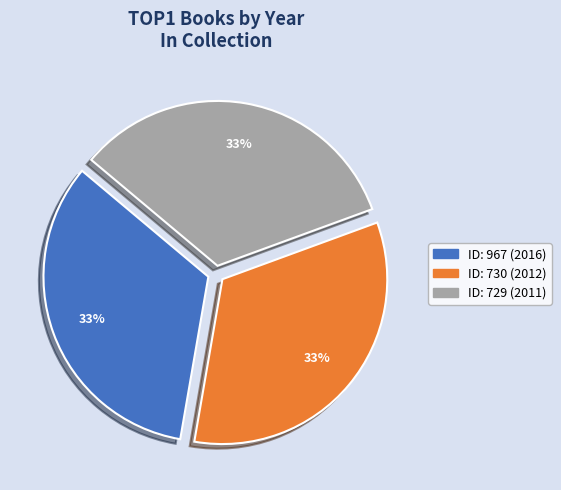

To the nearest percent, what is the average slice percentage?

33%